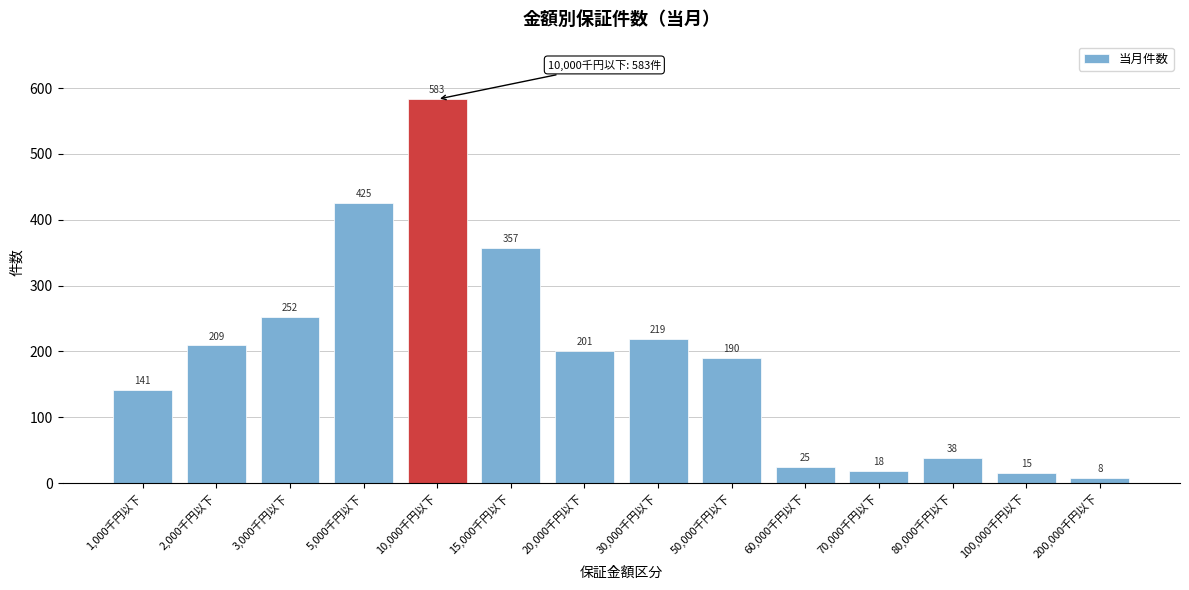

Reading left to right, list all the values displayed in this chart.

141	209	252	425	583	357	201	219	190	25	18	38	15	8